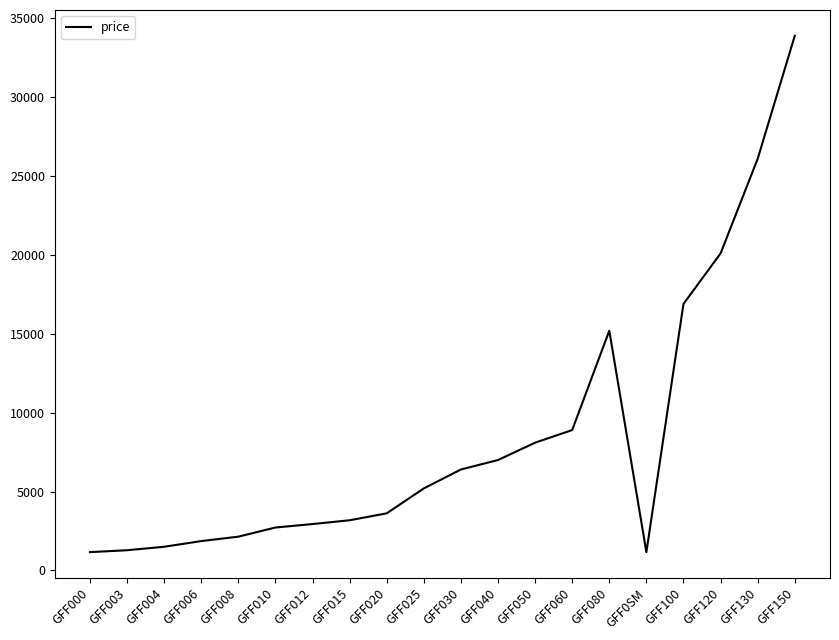

The chart shows a value of 4311 at GFF040. True or false?

False